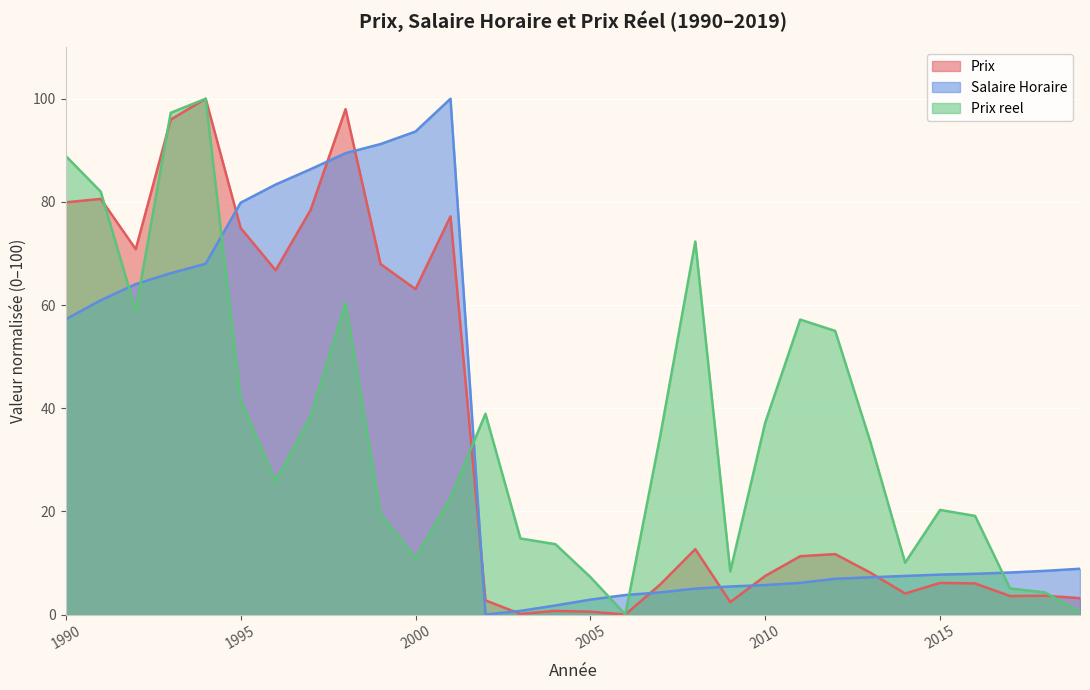

How many interior local peaks does the Prix reel series have?

6